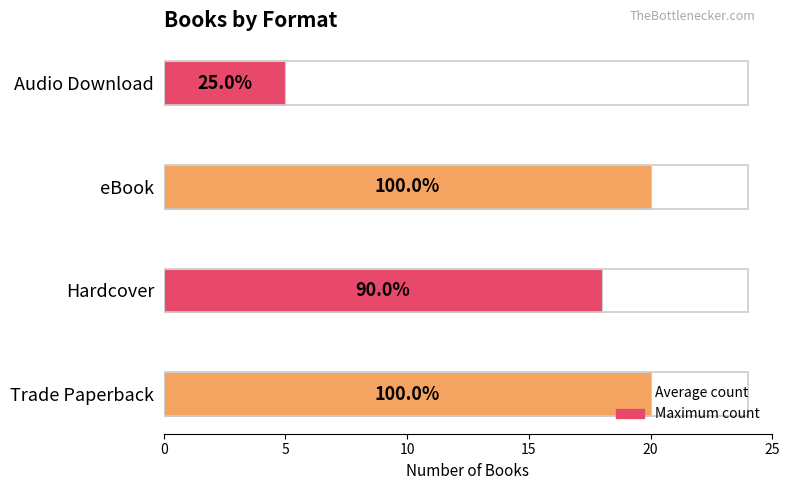

Rank the categories by value from highest to lowest.

Trade Paperback, eBook, Hardcover, Audio Download